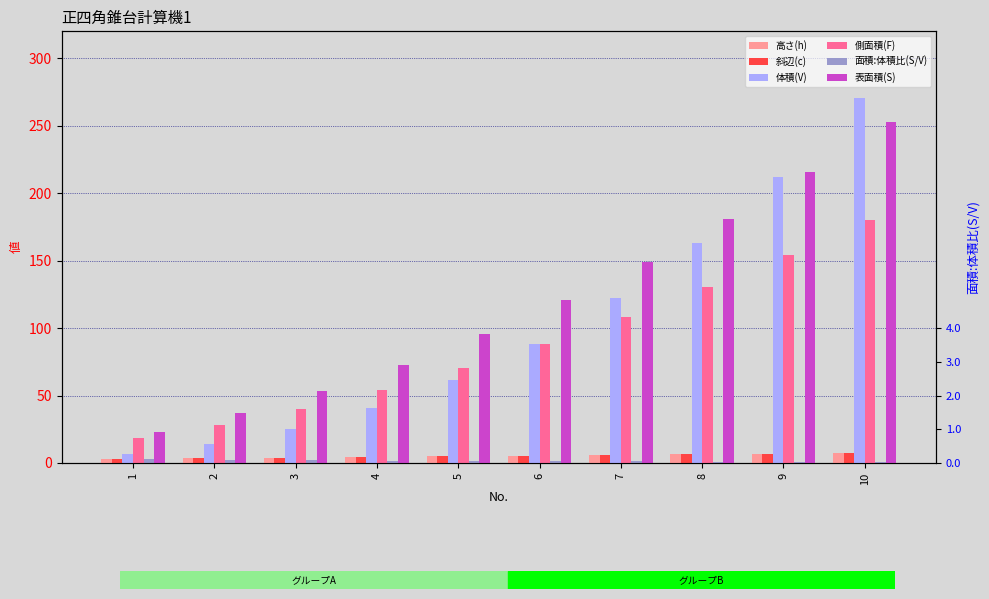

How many groups of bars are there?

10